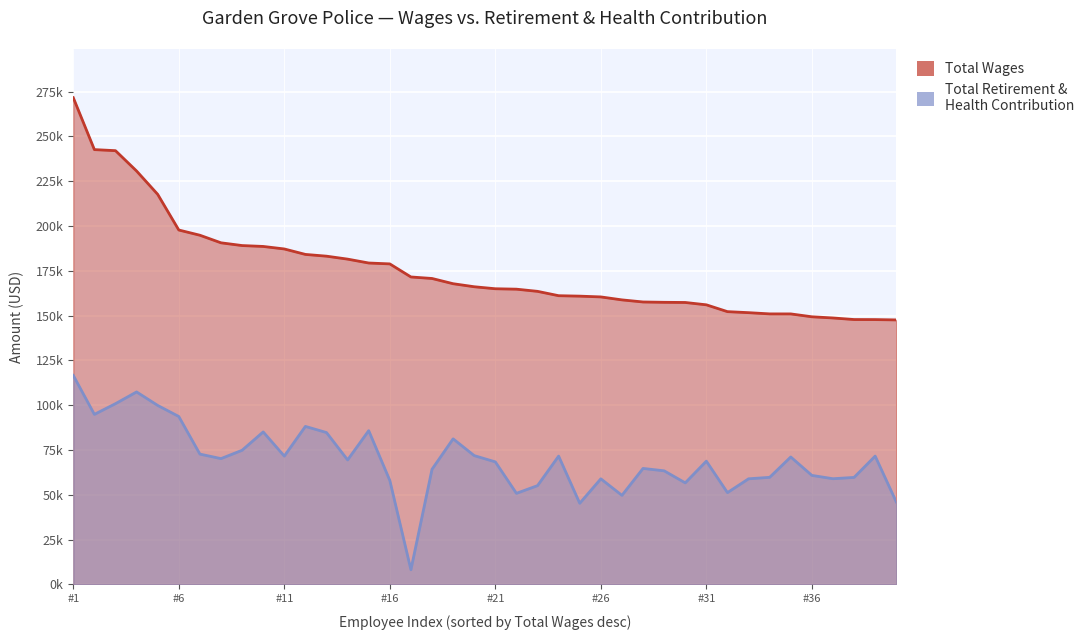

What is the minimum value for Total Retirement & Health Contribution?

8204